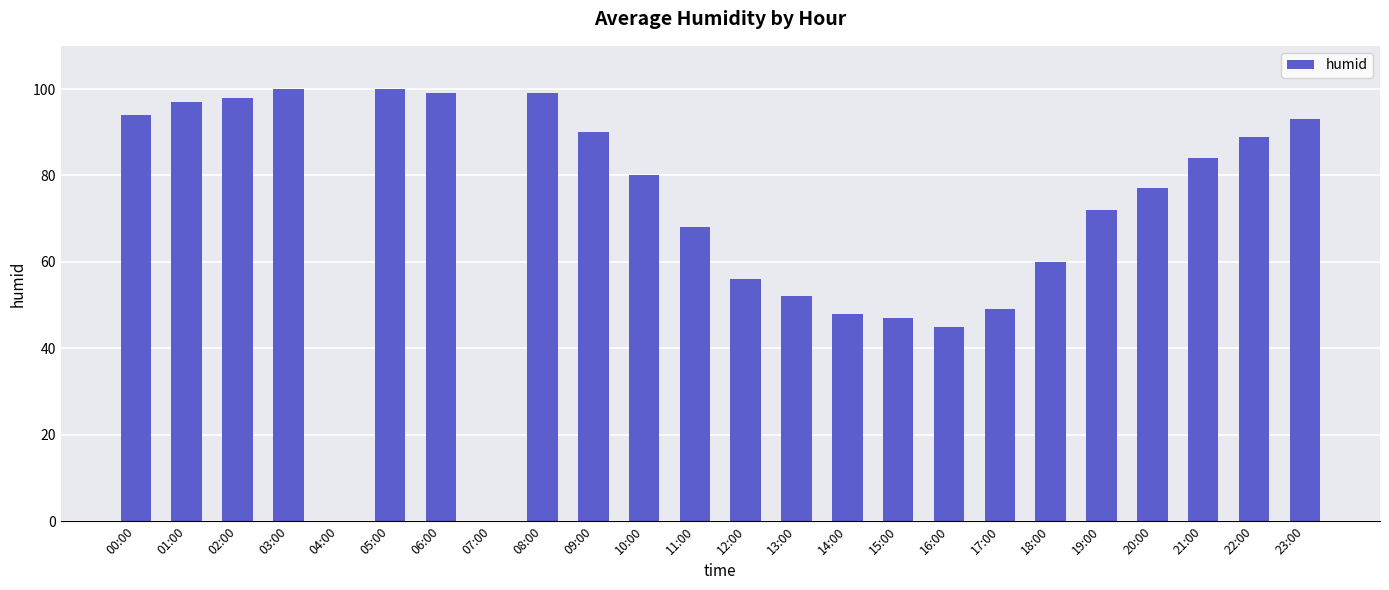

The value at 16:00 is 45. True or false?

True